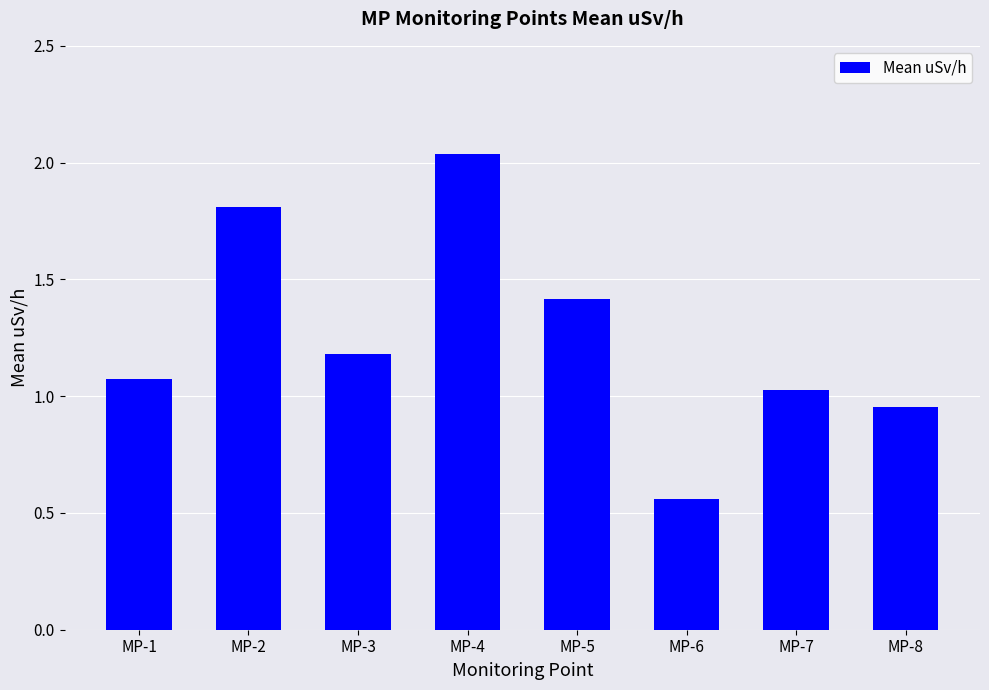

What is the sum of the values at MP-1 and MP-3?

2.3